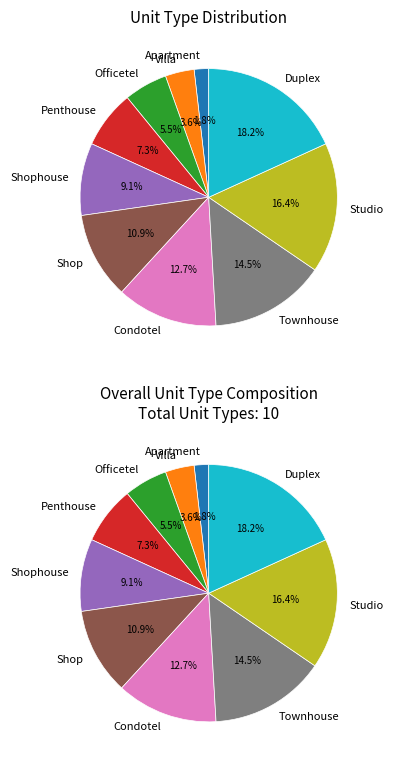

How much of the chart is everything except Shophouse?

90.9%